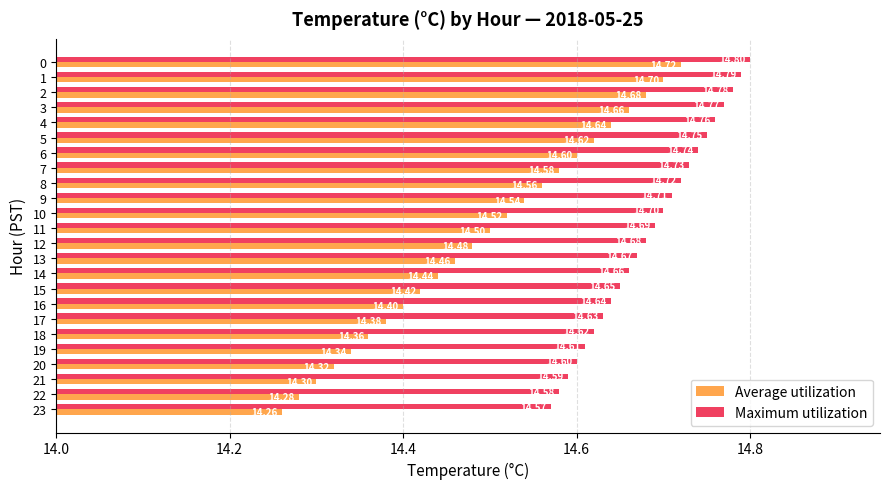

Is it true that Average utilization equals 9.1 at 16?

False